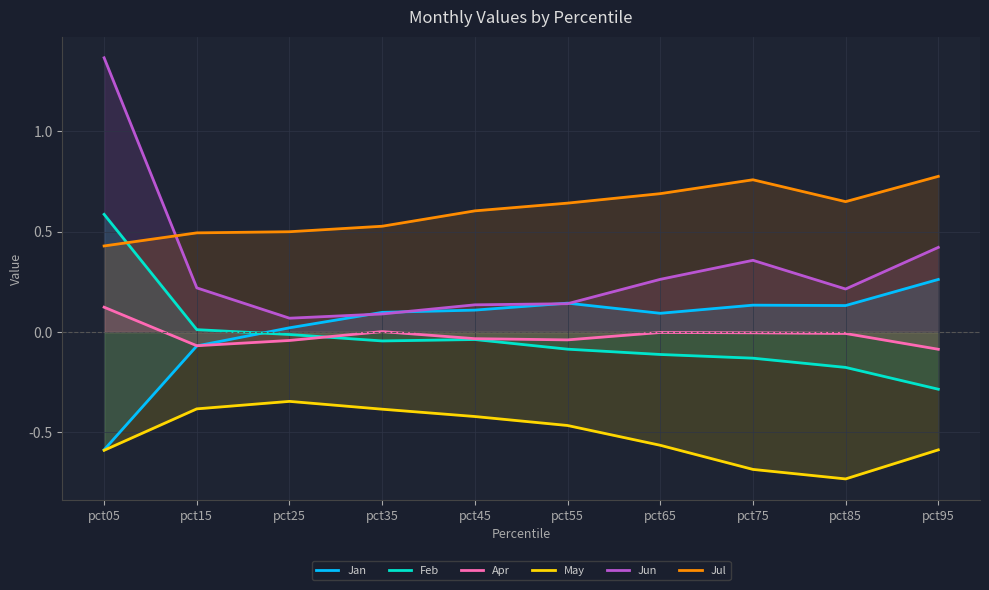

What is the highest value of the Jan series?

0.3